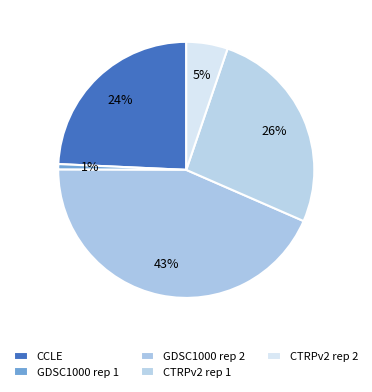

Does GDSC1000 rep 2 account for over 50% of the chart?

No